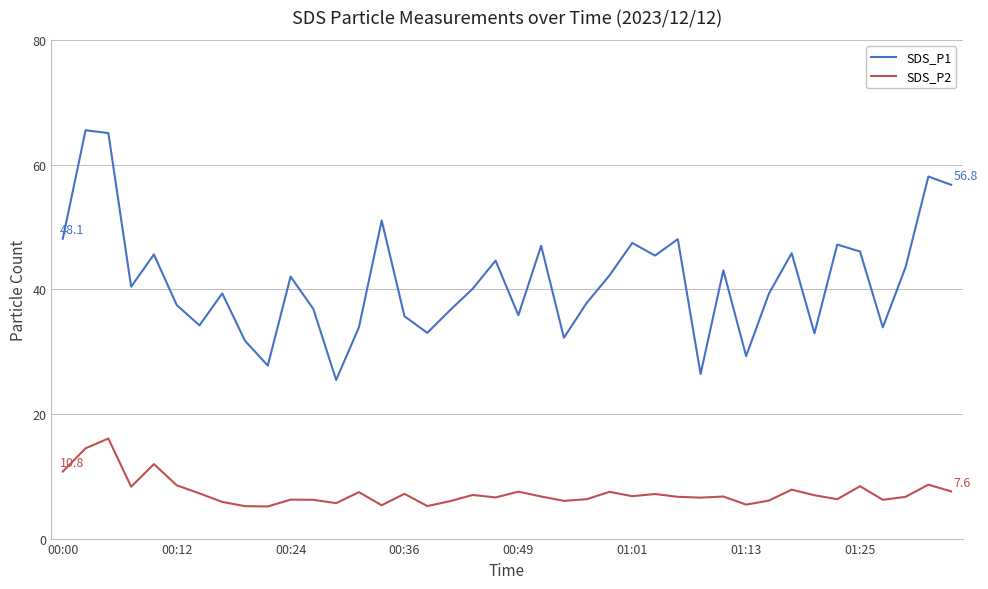

What is the highest value of the SDS_P2 series?

16.1